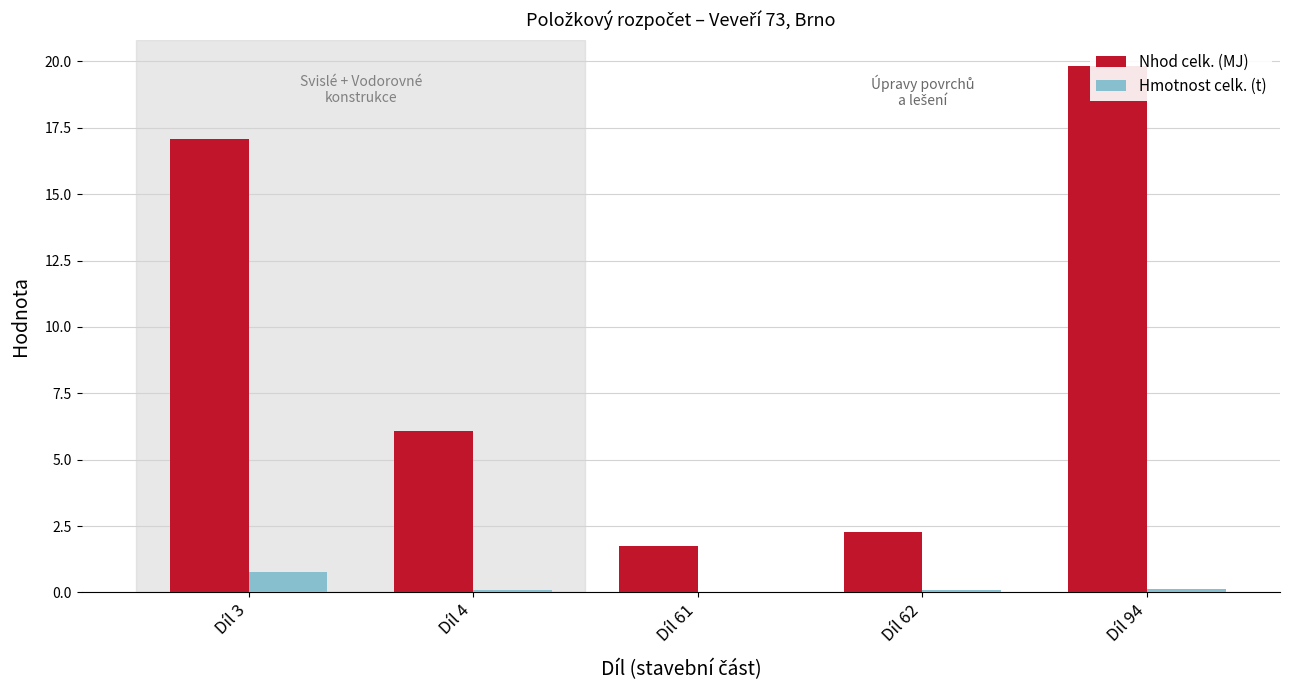

What are all the series names shown in the legend?

Nhod celk. (MJ), Hmotnost celk. (t)